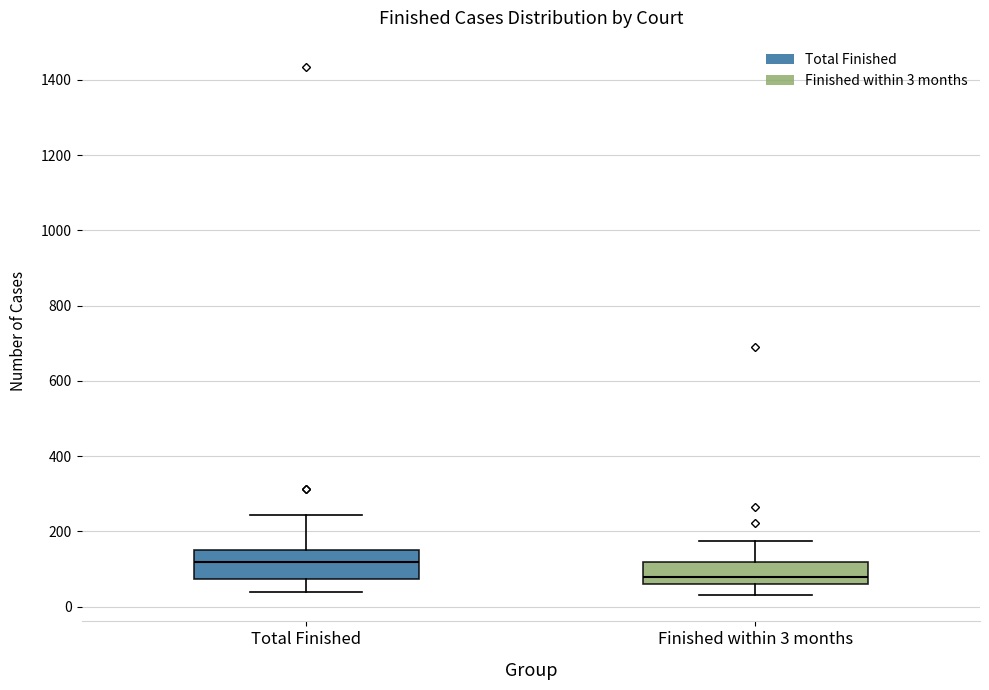

Reading left to right, read every box against the y-axis: the position of its median line, the range the box covers, and the ends of its whiskers. The values are not printed on the chart, so give them approximately, as read against the axis.

Total Finished: median 120, box 80 to 160, whiskers 40 to 240
Finished within 3 months: median 80, box 60 to 120, whiskers 40 to 180